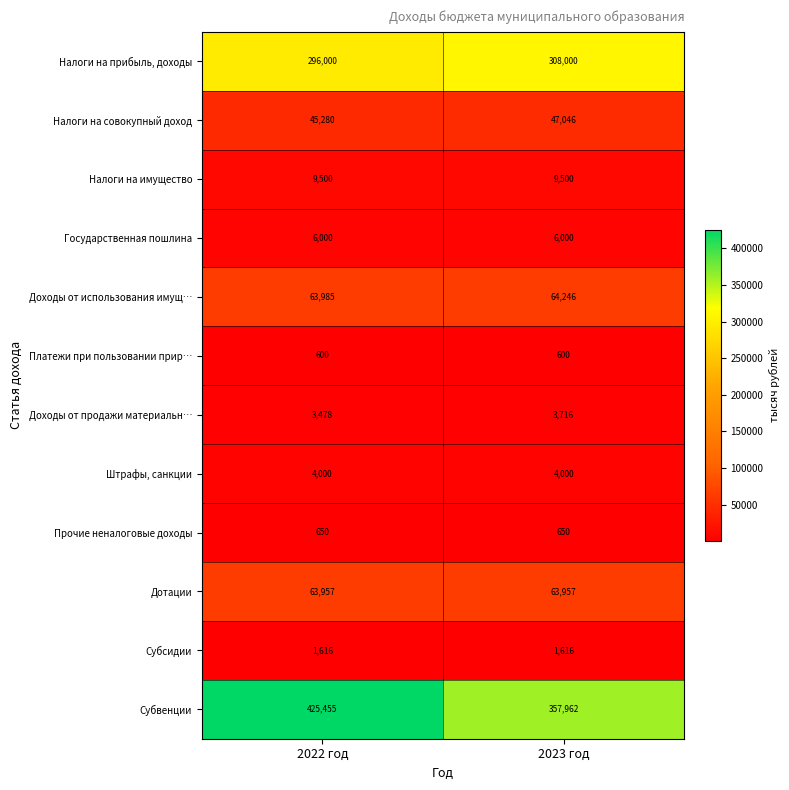

Is it true that Налоги на прибыль, доходы equals 207167 at 2023 год?

False